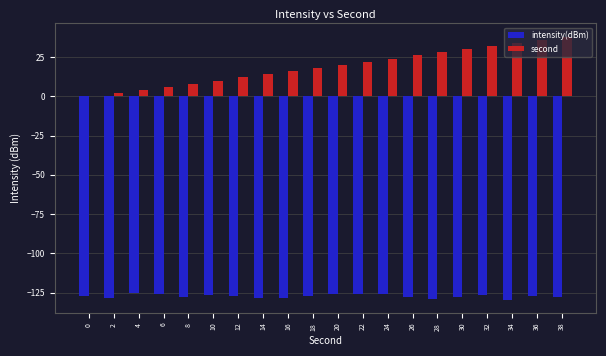

What is the highest value of the intensity(dBm) series?

-125.5